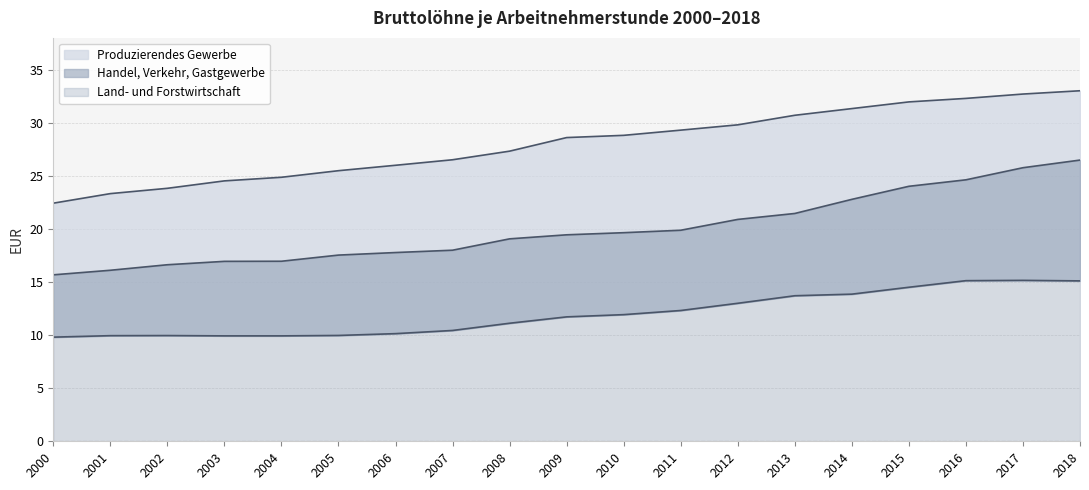

What is the value of the Land- und Forstwirtschaft point at the 19th from the left?

15.1